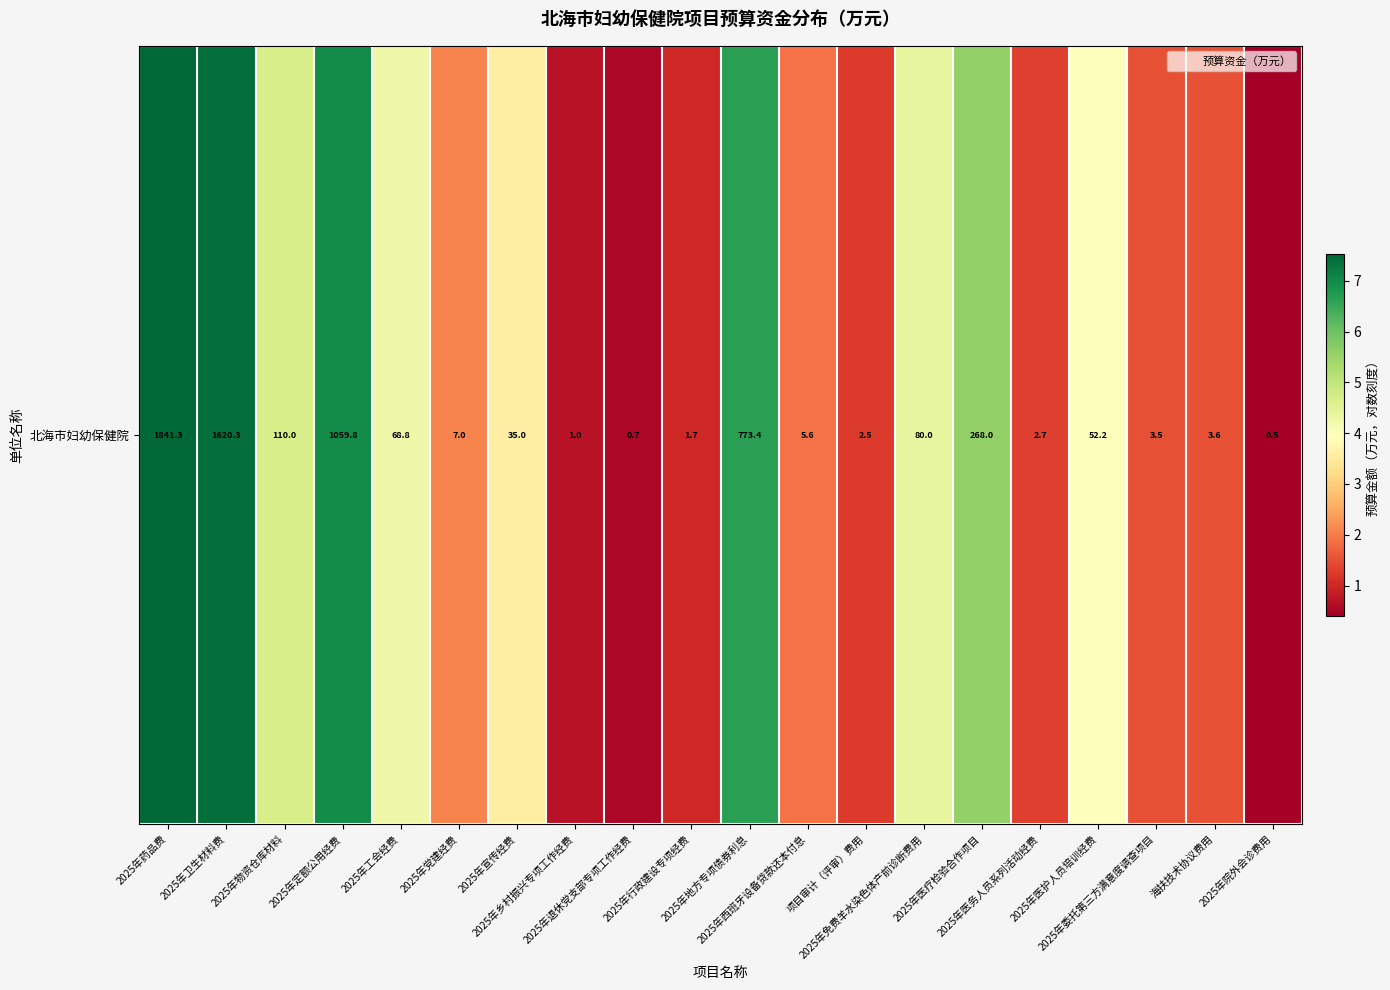

Rank the categories by value from highest to lowest.

2025年药品费, 2025年卫生材料费, 2025年定额公用经费, 2025年地方专项债券利息, 2025年医疗检验合作项目, 2025年物资仓库材料, 2025年免费羊水染色体产前诊断费用, 2025年工会经费, 2025年医护人员培训经费, 2025年宣传经费, 2025年党建经费, 2025年西班牙设备贷款还本付息, 海扶技术协议费用, 2025年委托第三方满意度调查项目, 2025年医务人员系列活动经费, 项目审计（评审）费用, 2025年行政建设专项经费, 2025年乡村振兴专项工作经费, 2025年退休党支部专项工作经费, 2025年院外会诊费用